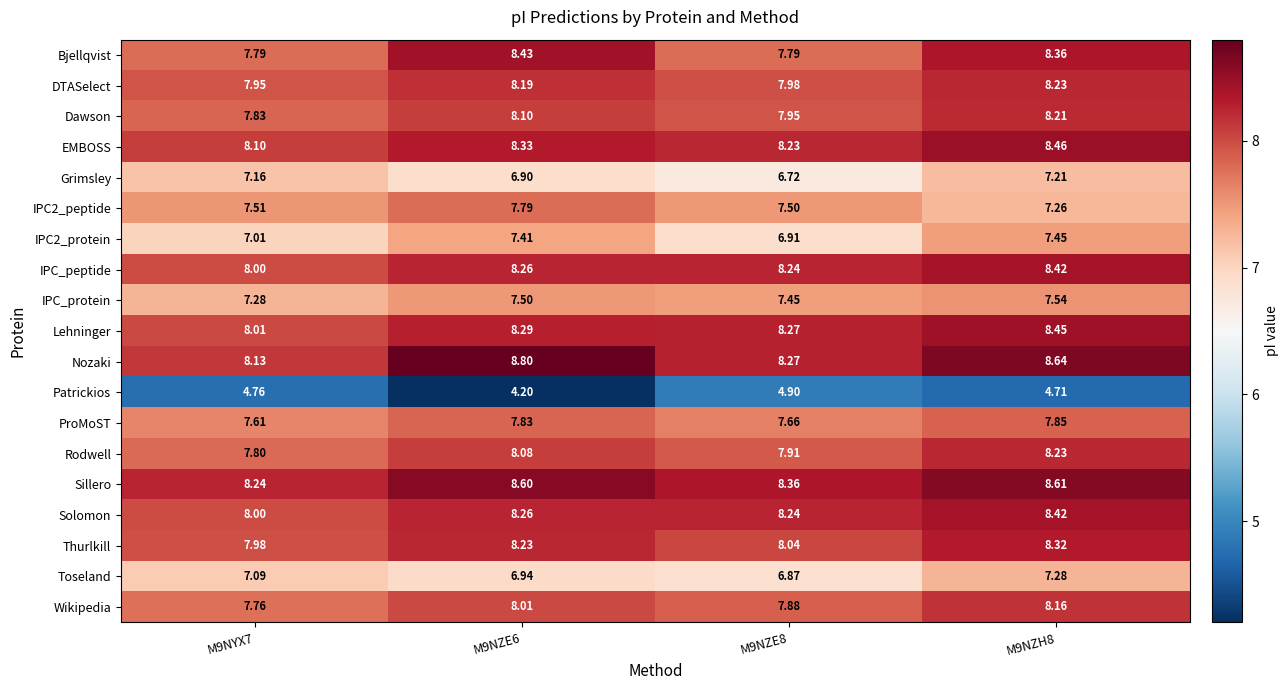

Which series has the largest total across all categories?

Nozaki